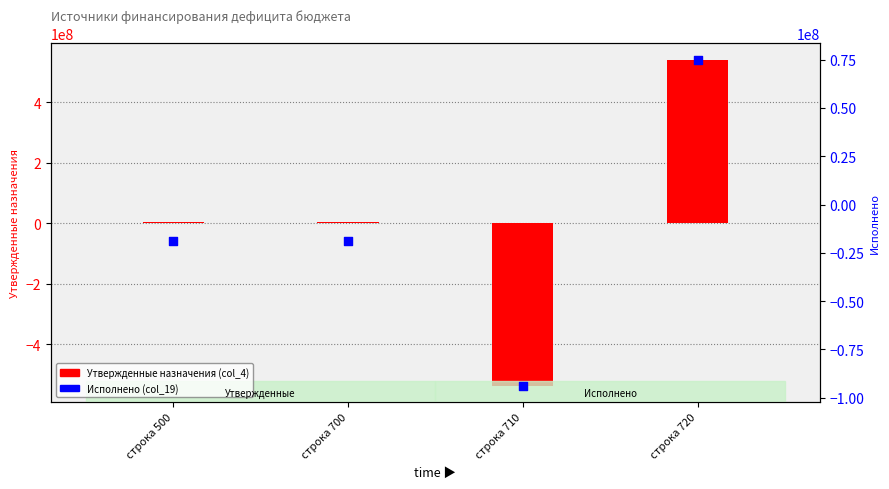

Is the value of Утвержденные назначения (col_4) at строка 700 greater than the value of Исполнено (col_19) at строка 700?

Yes